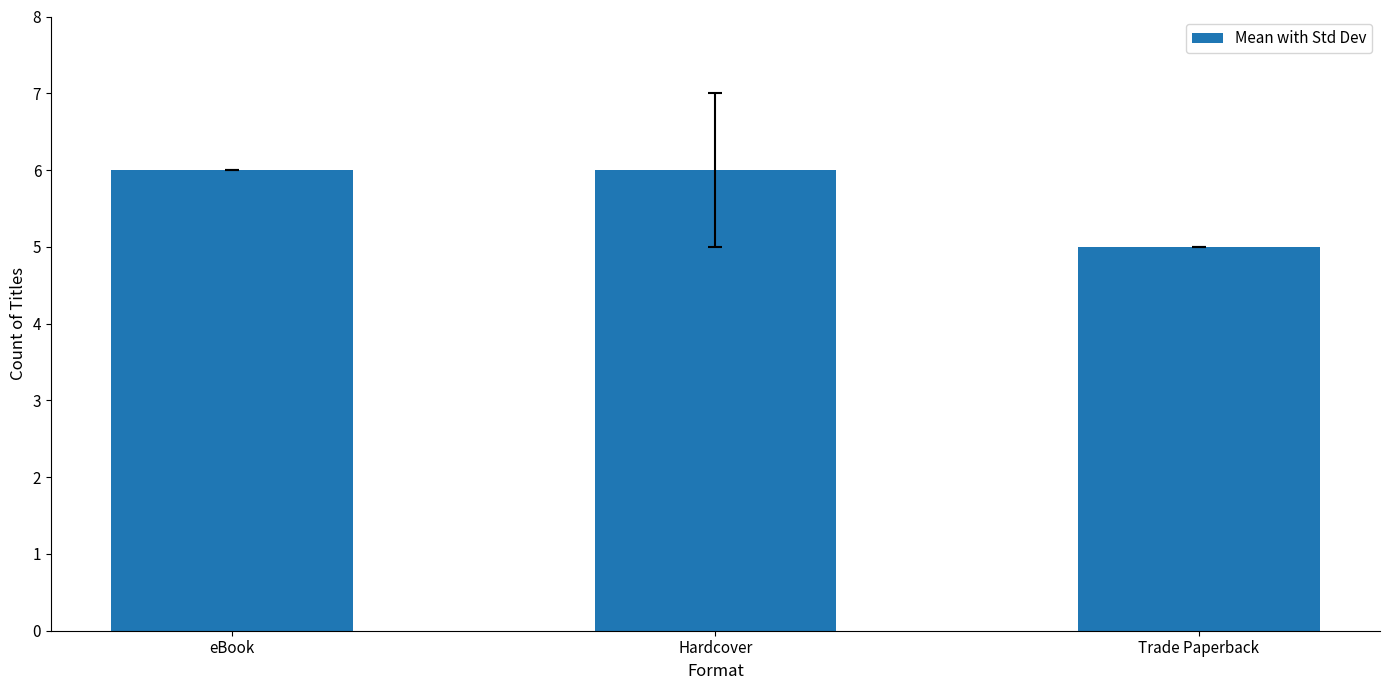

Which category has the lowest value across all series?

Trade Paperback